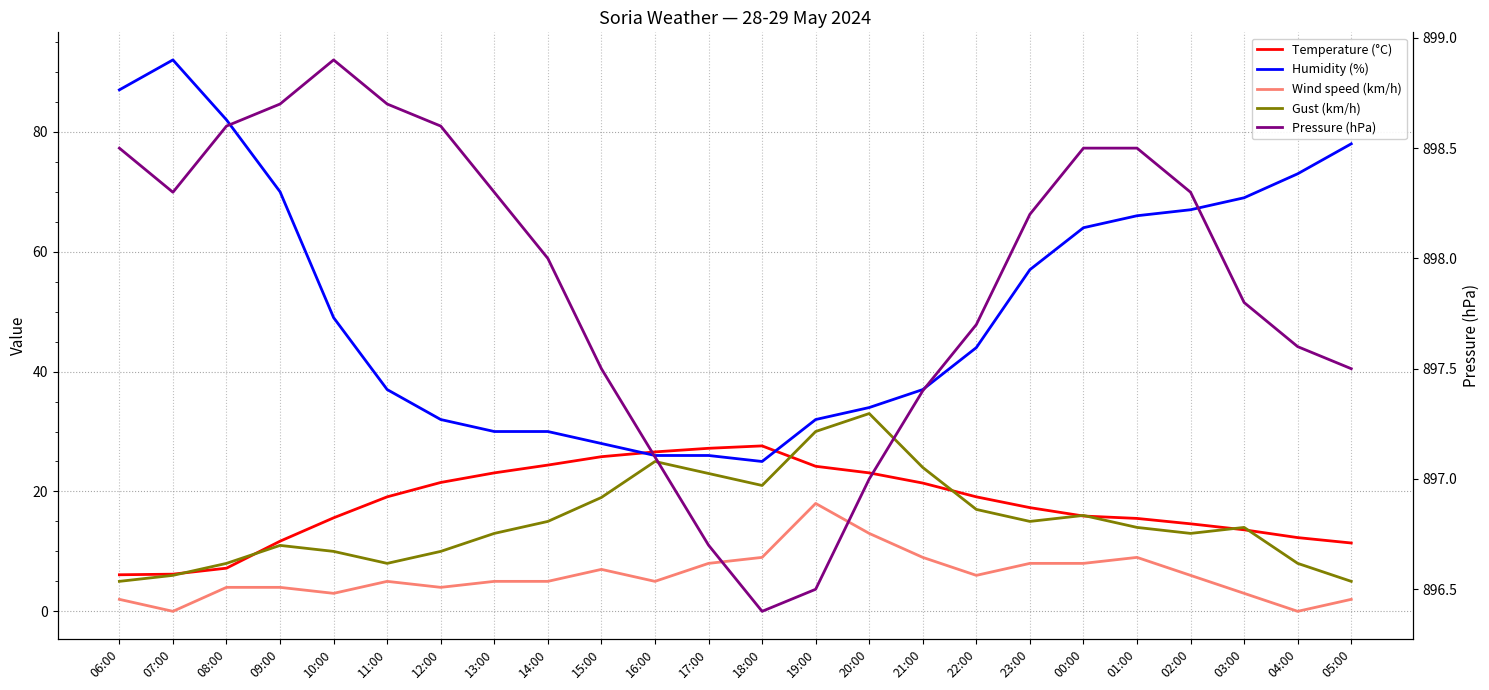

The Temperature (°C) series shows 22.6 at 02:00. True or false?

False